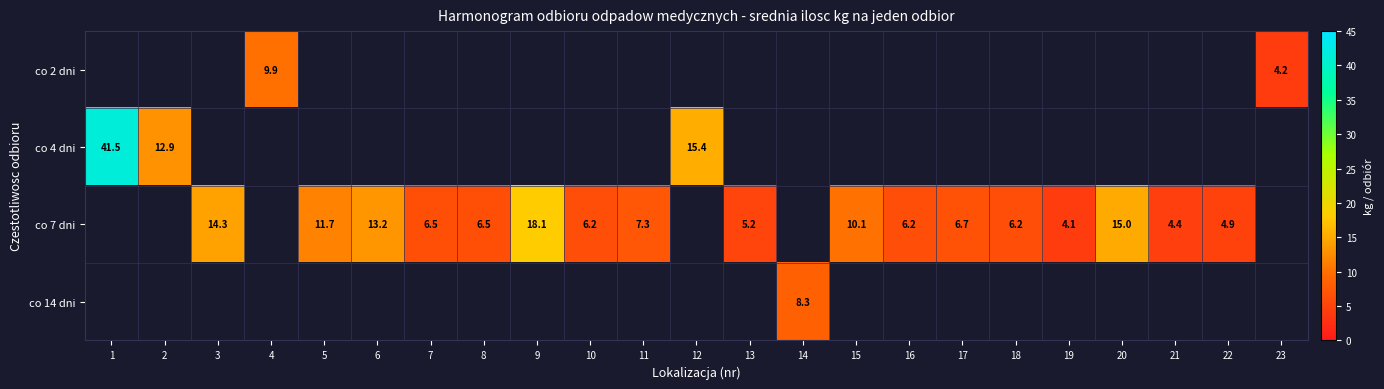

Which label corresponds to the largest value in the chart?

1